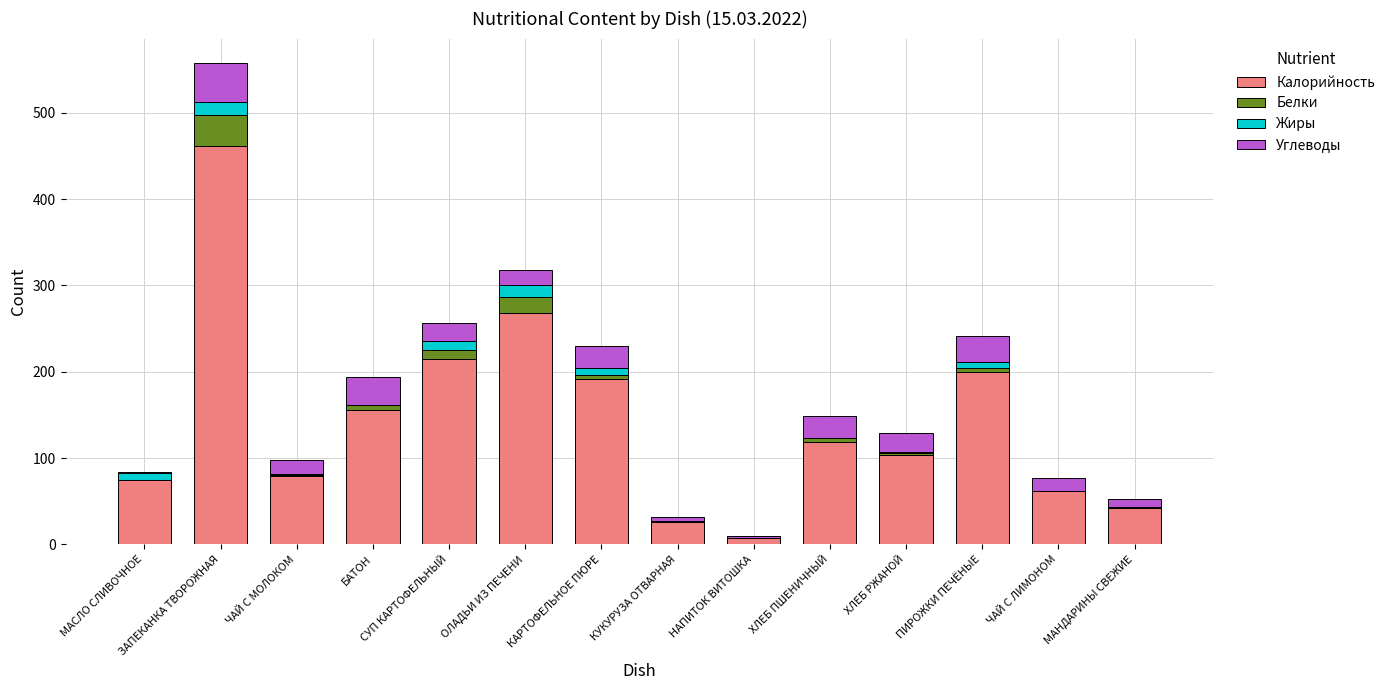

At which category is the sum across all series the highest?

ЗАПЕКАНКА ТВОРОЖНАЯ